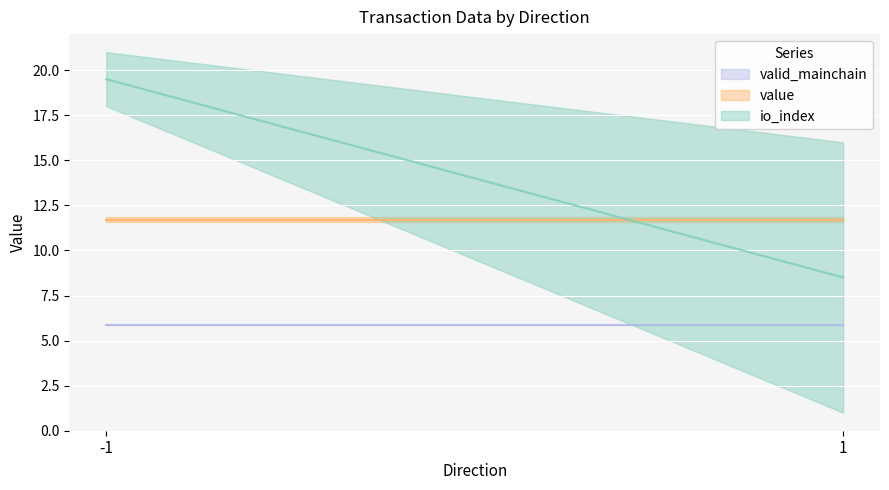

What is the minimum value for io_index?

1.0